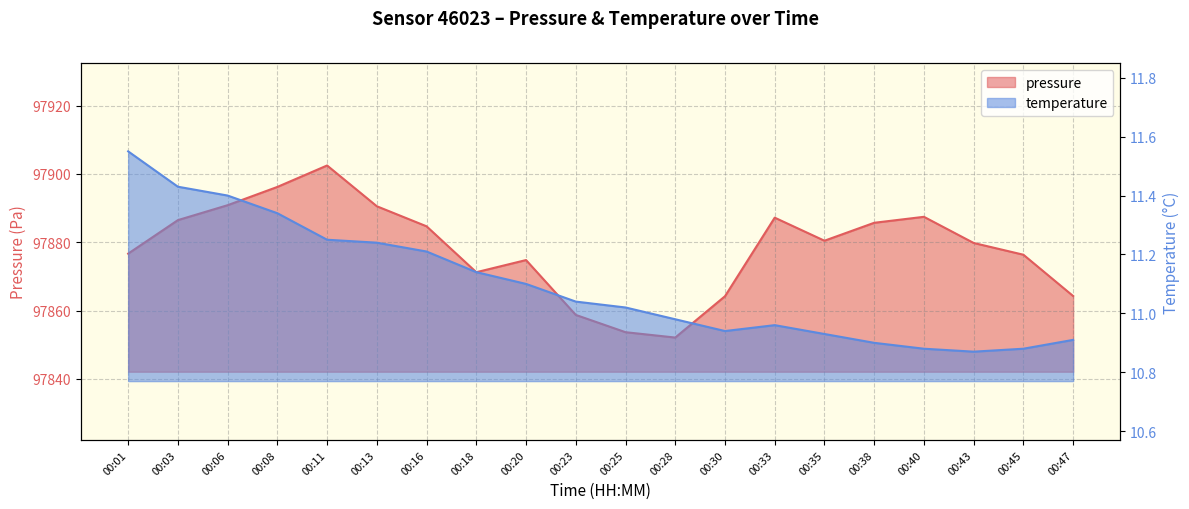

True or false: temperature has more than 0 points higher than both neighbors.

True